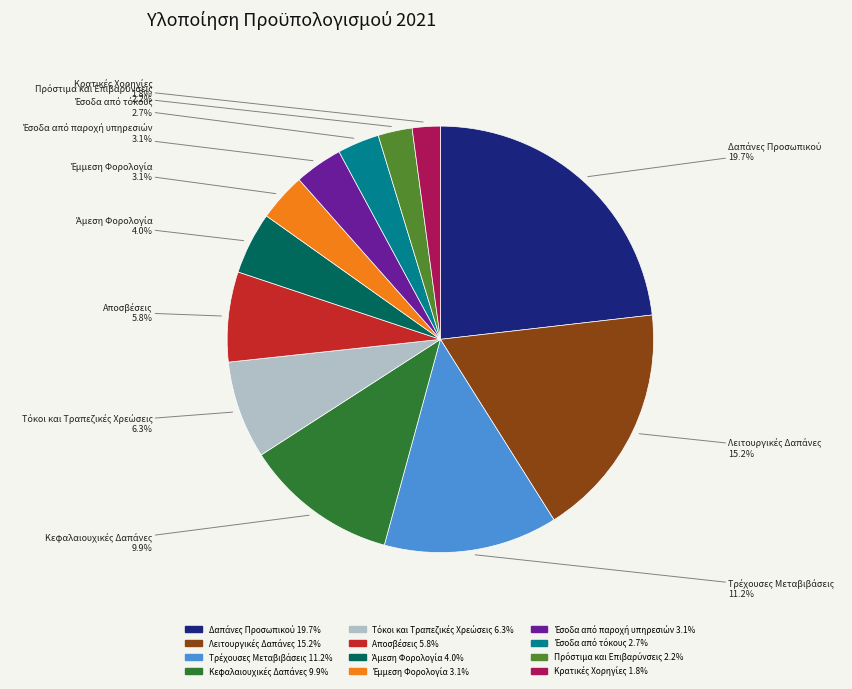

True or false: Κρατικές Χορηγίες accounts for 2% of the total.

True